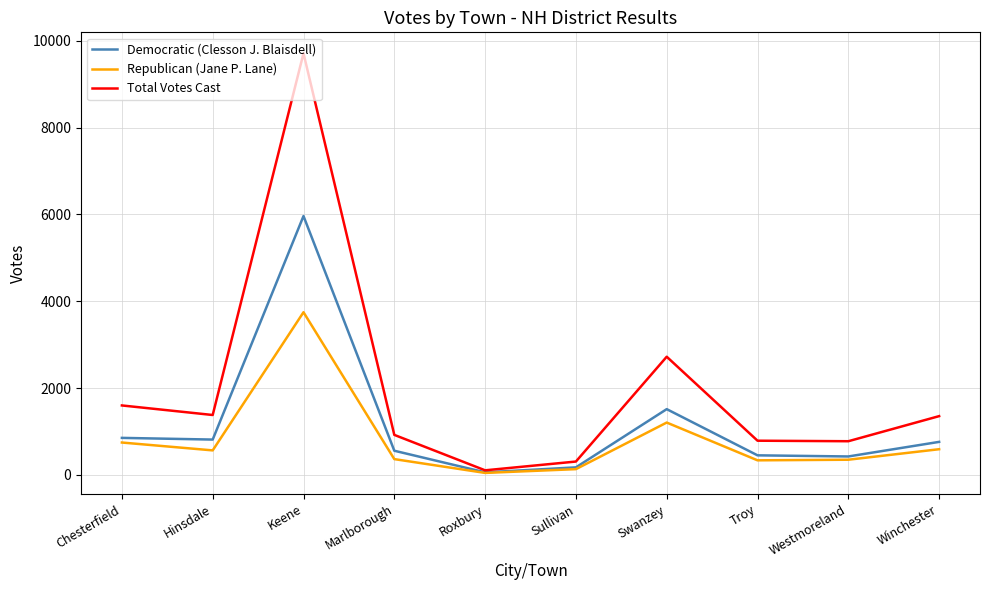

At how many categories does at least one series exceed 5477?

1